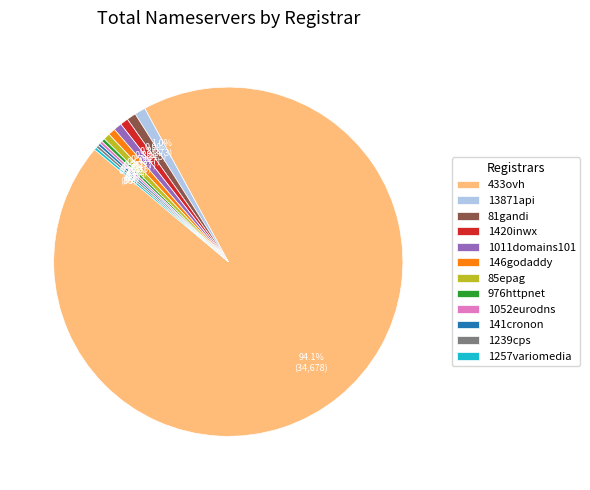

Which slice is the largest?

433ovh